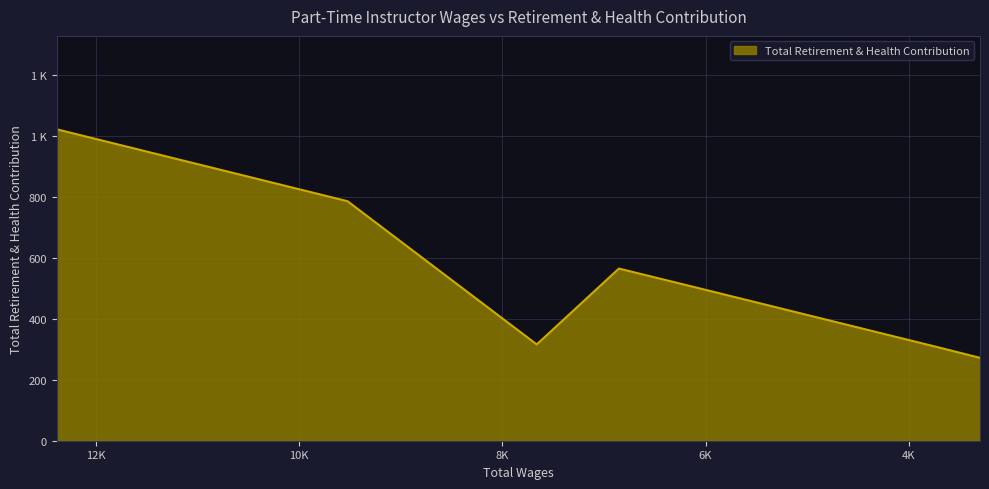

What is the sum of the values at 6853.0 and 3705.0?

871